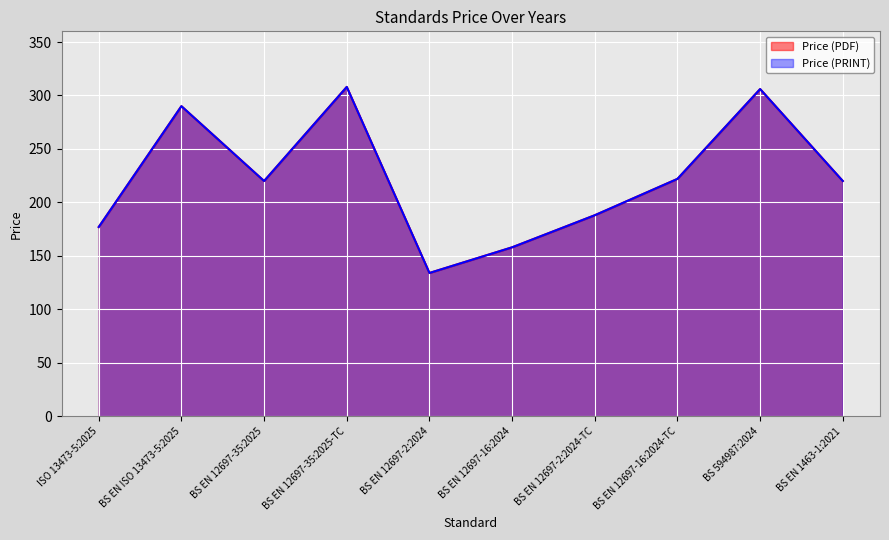

The value of Price (PDF) at BS EN 12697-16:2024 is 76. True or false?

False